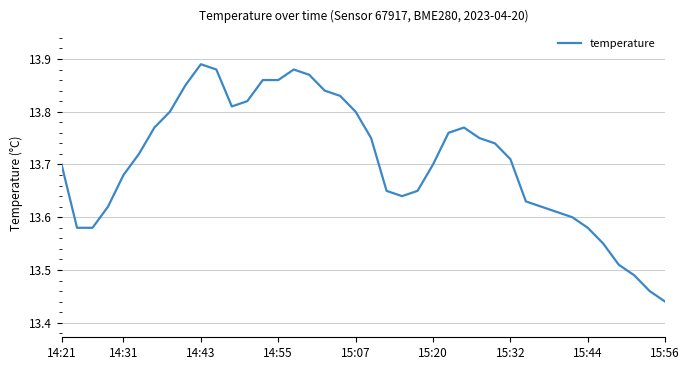

How many lines are shown in the chart?

1